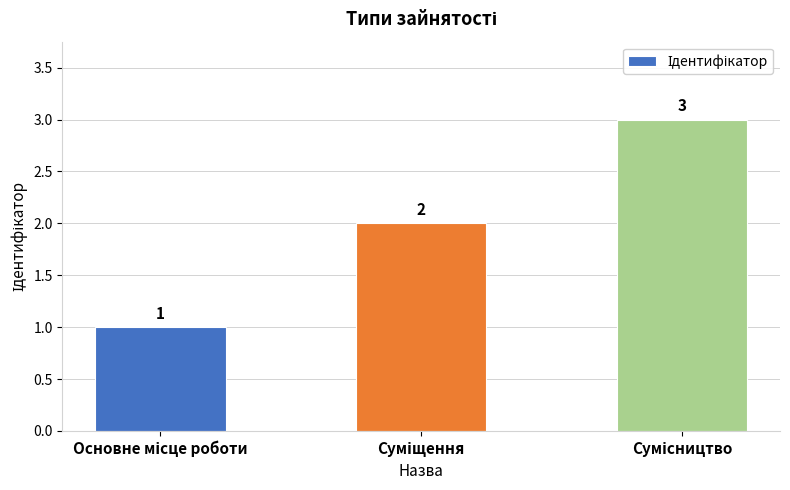

What is the difference between the second highest and minimum values?

1